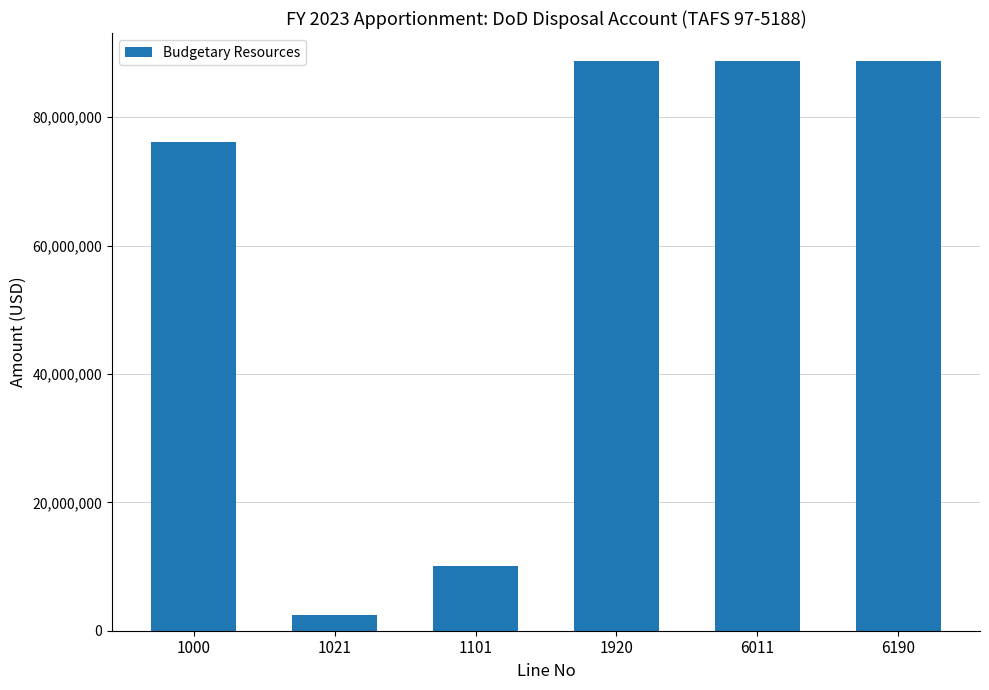

Reading left to right, extract all data points from this chart.

1000=76101410	1021=2513991	1101=10048128	1920=88663529	6011=88663529	6190=88663529